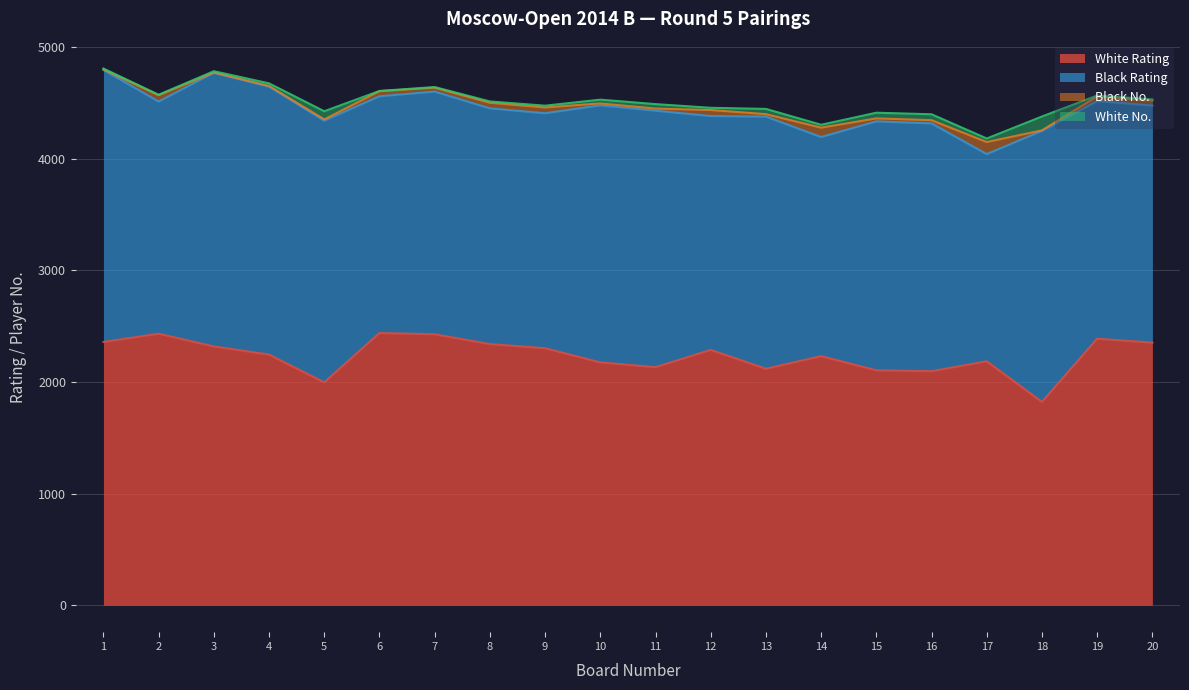

What is the value of the White No. point at the 5th from the left?

73